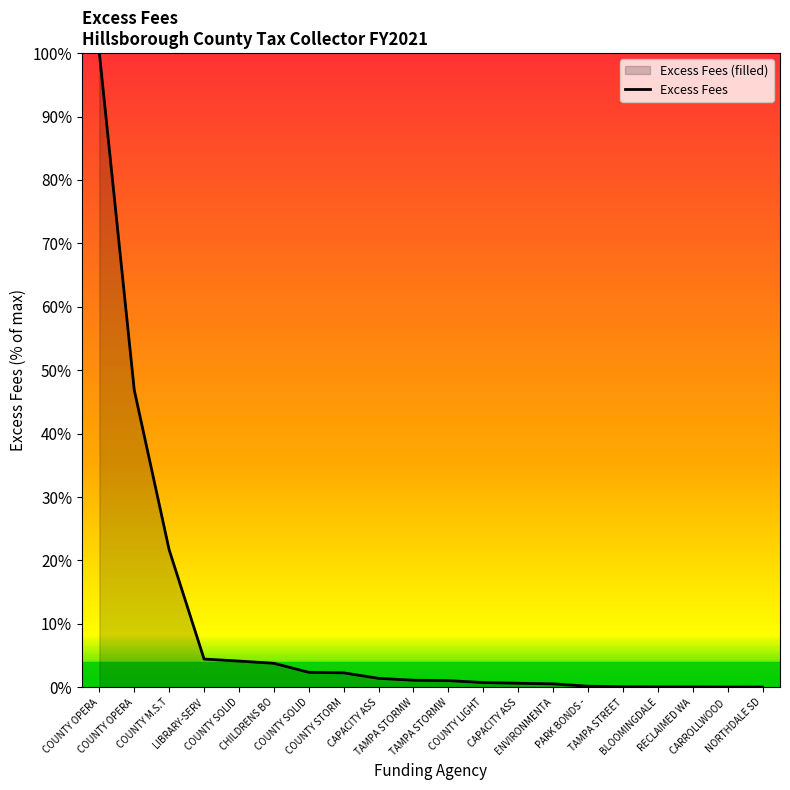

What is the label of the 4th point from the left?

LIBRARY-SERV